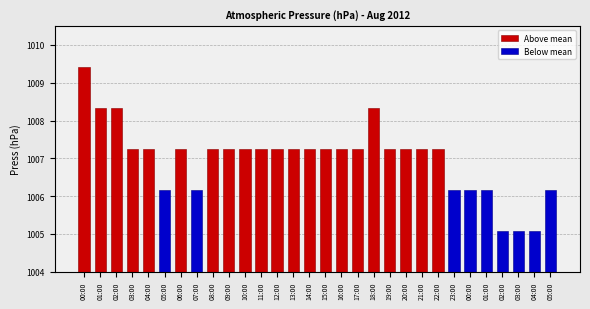

Are the bars horizontal?

No